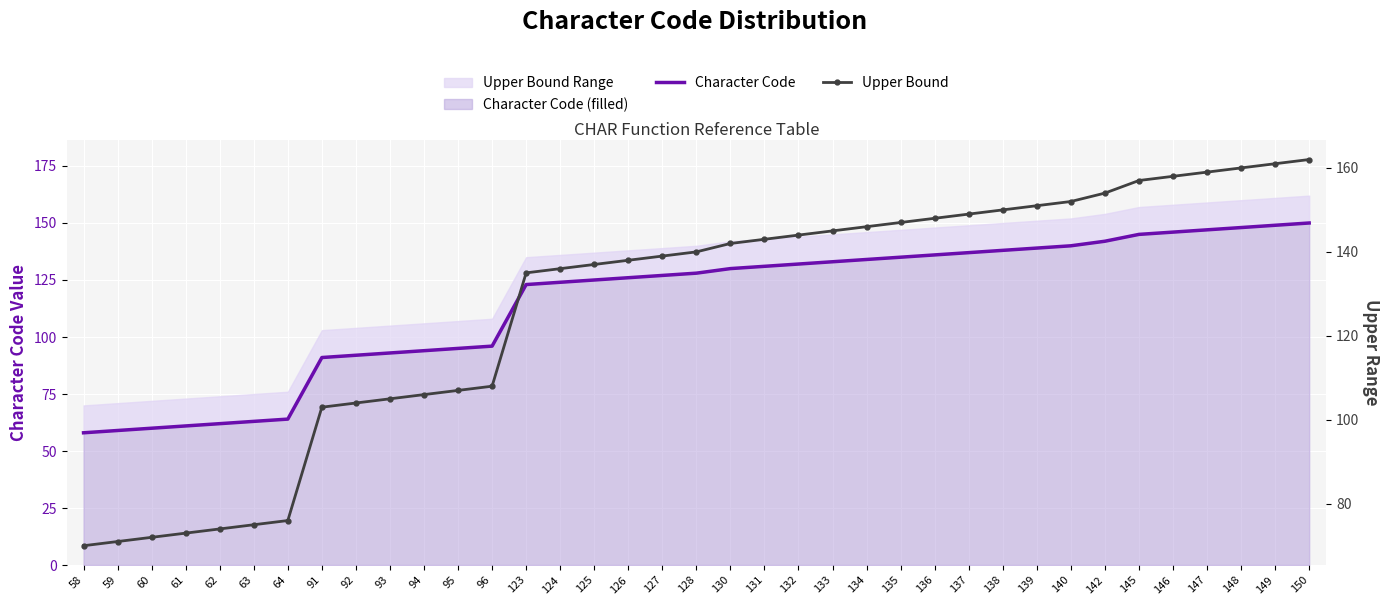

Reading left to right, what are all the values shown in this chart?

Character Code: 58	59	60	61	62	63	64	91	92	93	94	95	96	123	124	125	126	127	128	130	131	132	133	134	135	136	137	138	139	140	142	145	146	147	148	149	150
Upper Bound: 70	71	72	73	74	75	76	103	104	105	106	107	108	135	136	137	138	139	140	142	143	144	145	146	147	148	149	150	151	152	154	157	158	159	160	161	162